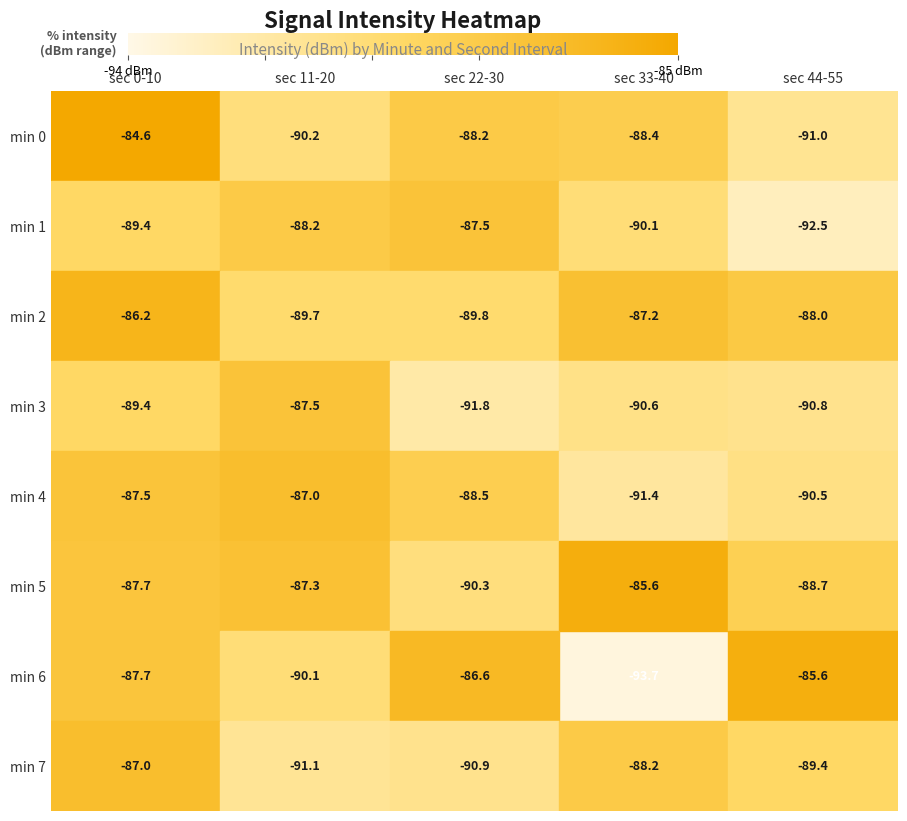

Where is min 1 nearest to the value -90?

sec 33-40